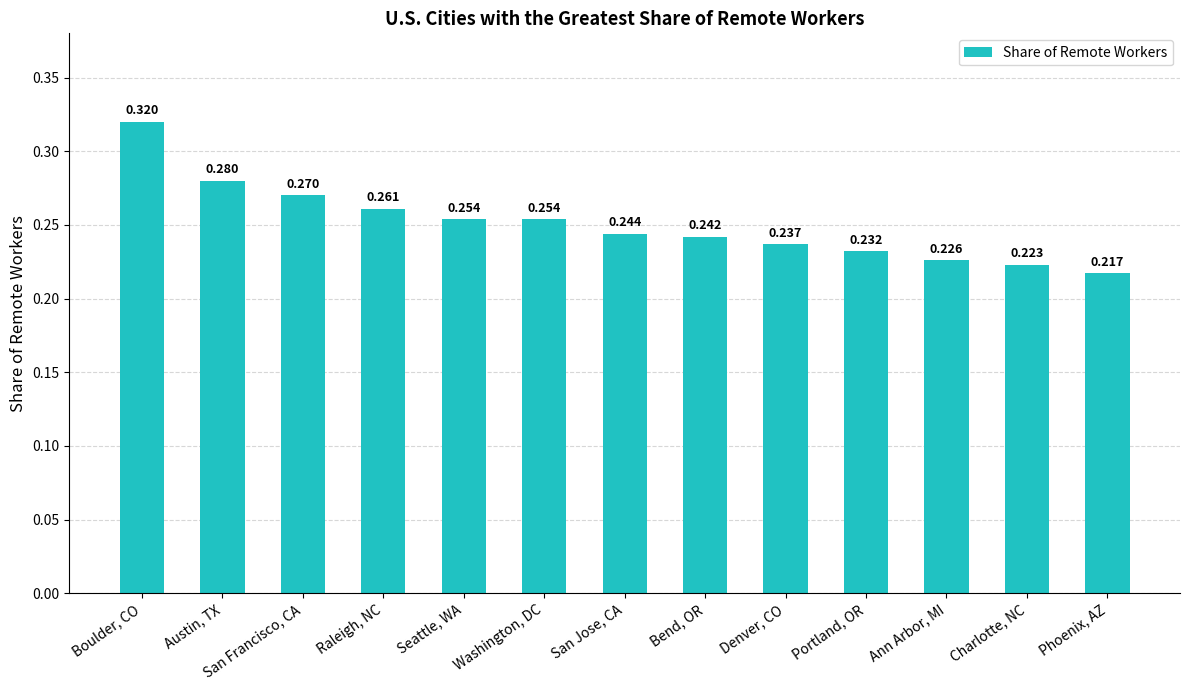

At which category does the chart reach its peak across all series?

Boulder, CO